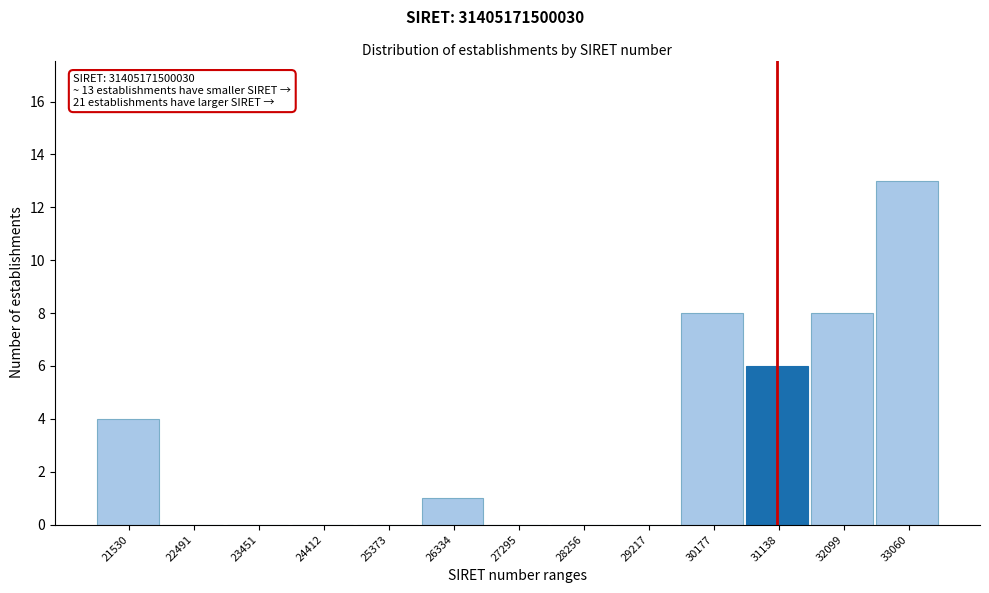

Reading left to right, extract all data points from this chart.

21530=4	22491=0	23451=0	24412=0	25373=0	26334=1	27295=0	28256=0	29217=0	30177=8	31138=6	32099=8	33060=13